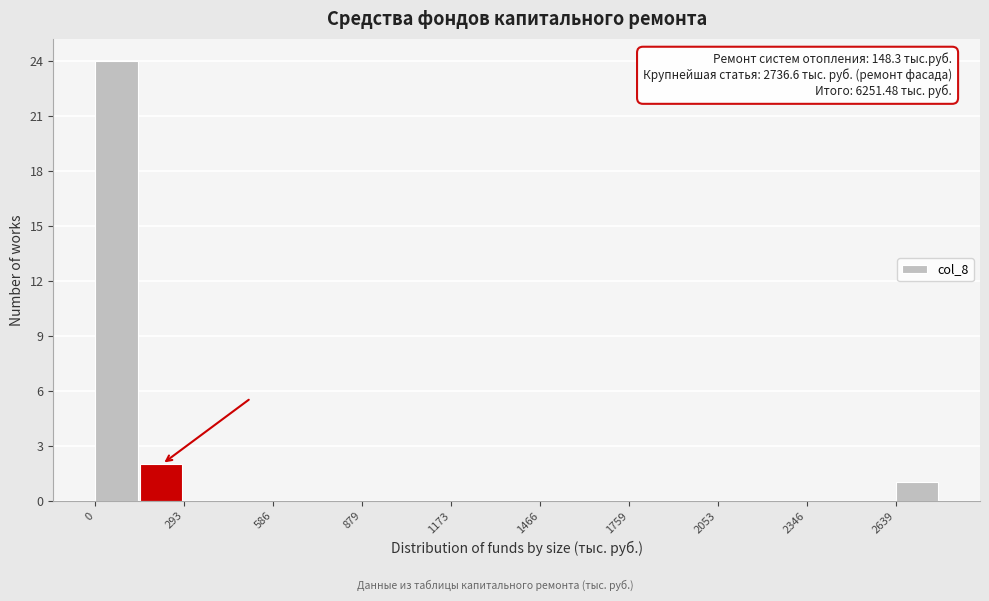

Around what value on the x-axis is the tallest bar? Give the approximate position of its centre, as read against the axis.

50